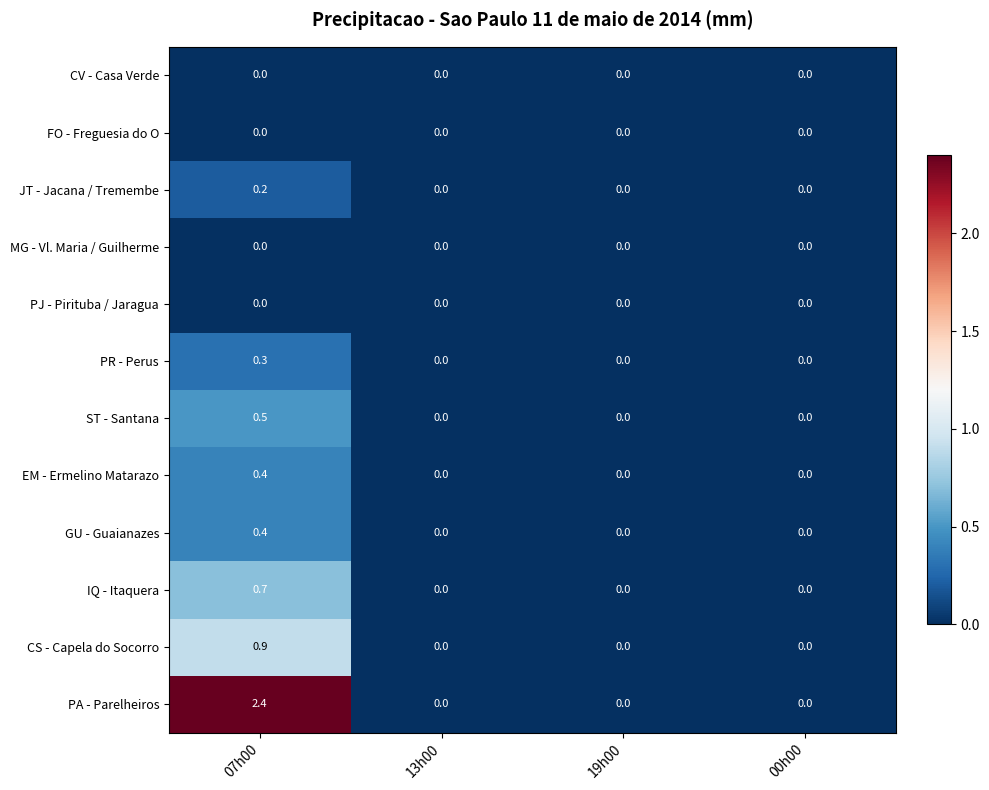

True or false: JT - Jacana / Tremembe has a value of 0.0 at 00h00.

True